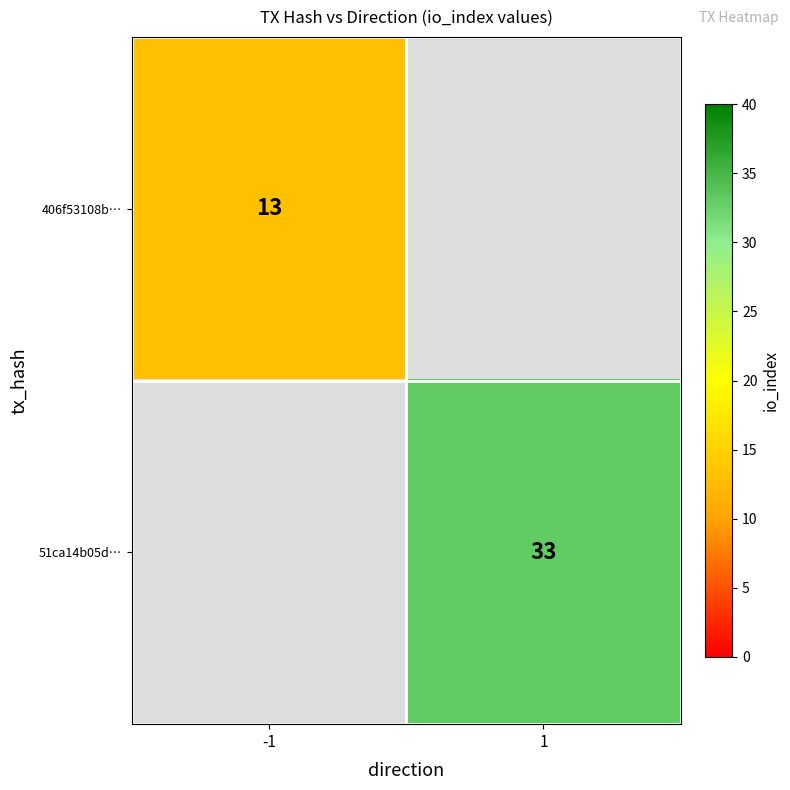

At how many categories does at least one series exceed 19?

1